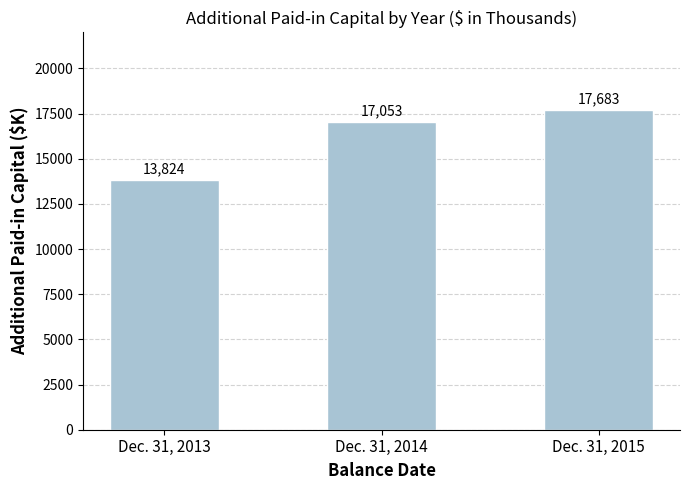

Count the number of data series in this chart.

1